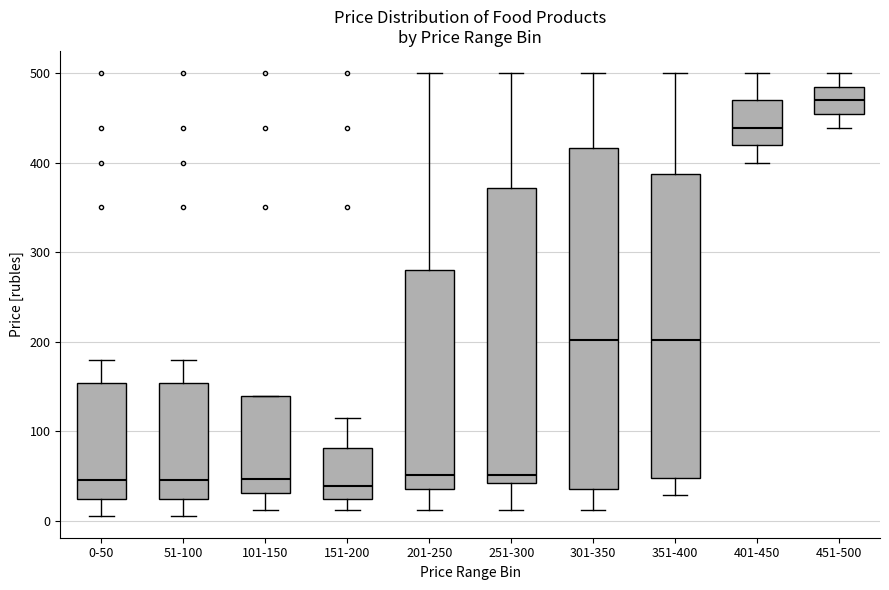

Which box is the tallest, from its lower edge to its upper edge?

301-350